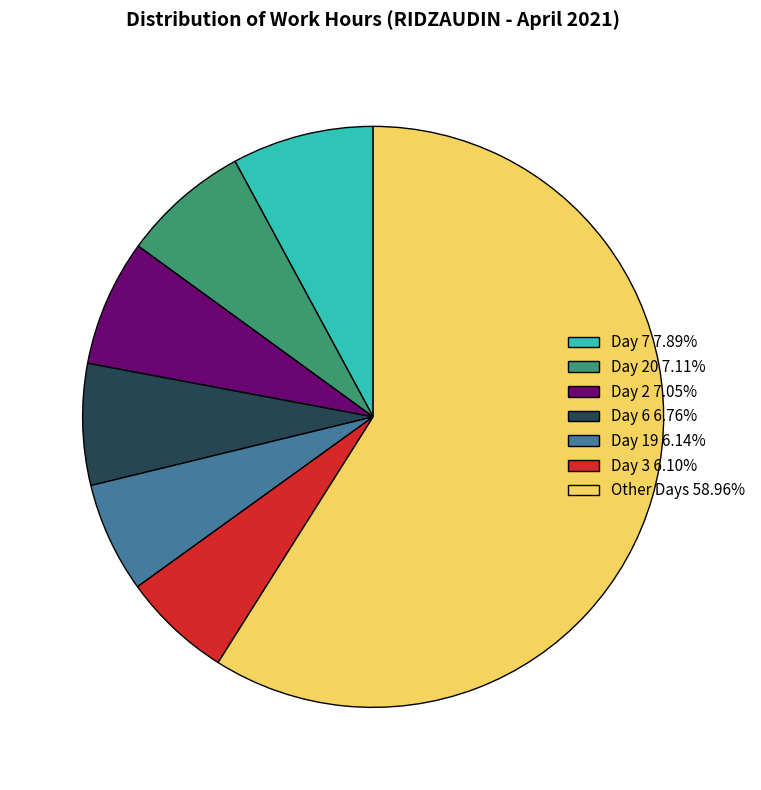

Combined, do Day 2 7.05% and Day 6 6.76% account for over 50%?

No